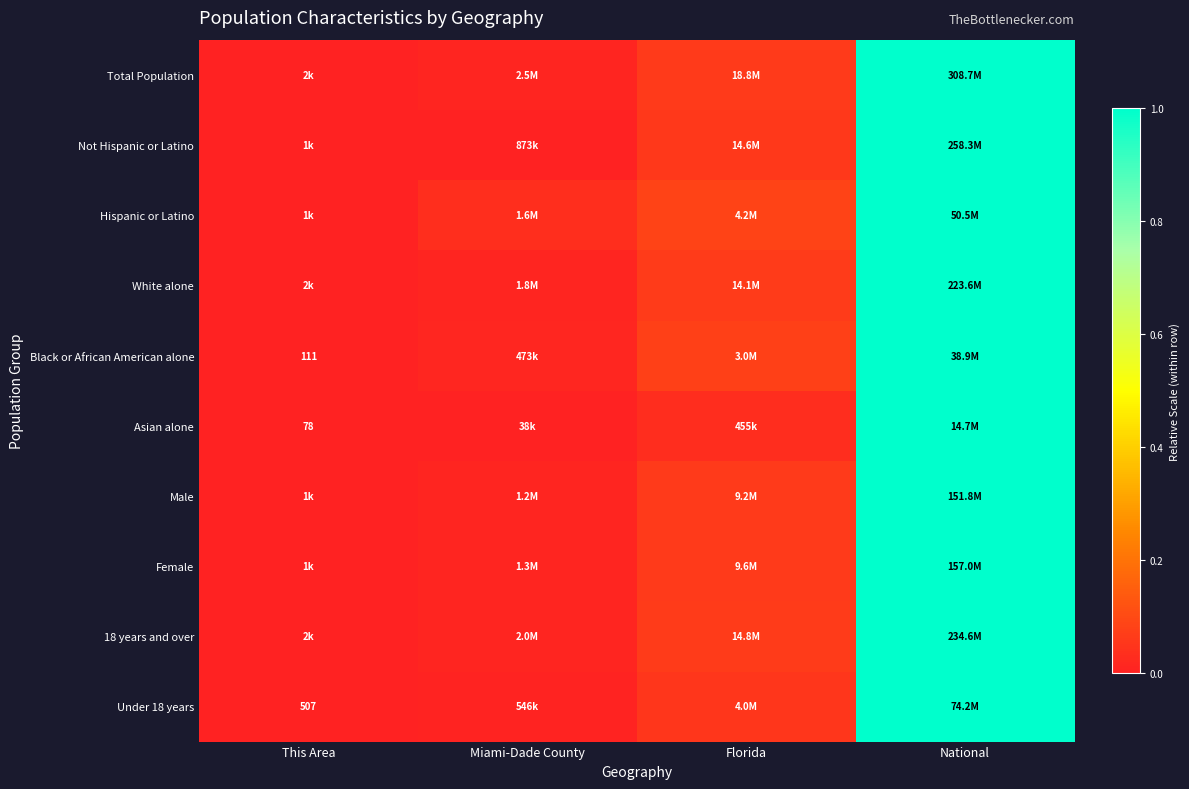

Which series has the largest range (max minus min)?

Total Population